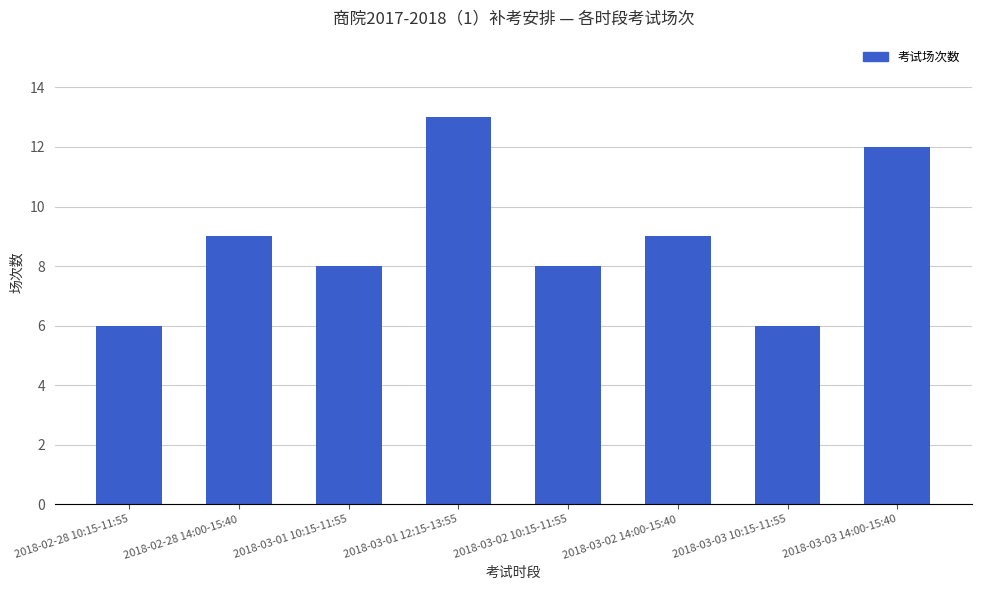

Which has a higher value, 2018-02-28 10:15-11:55 or 2018-03-03 14:00-15:40?

2018-03-03 14:00-15:40